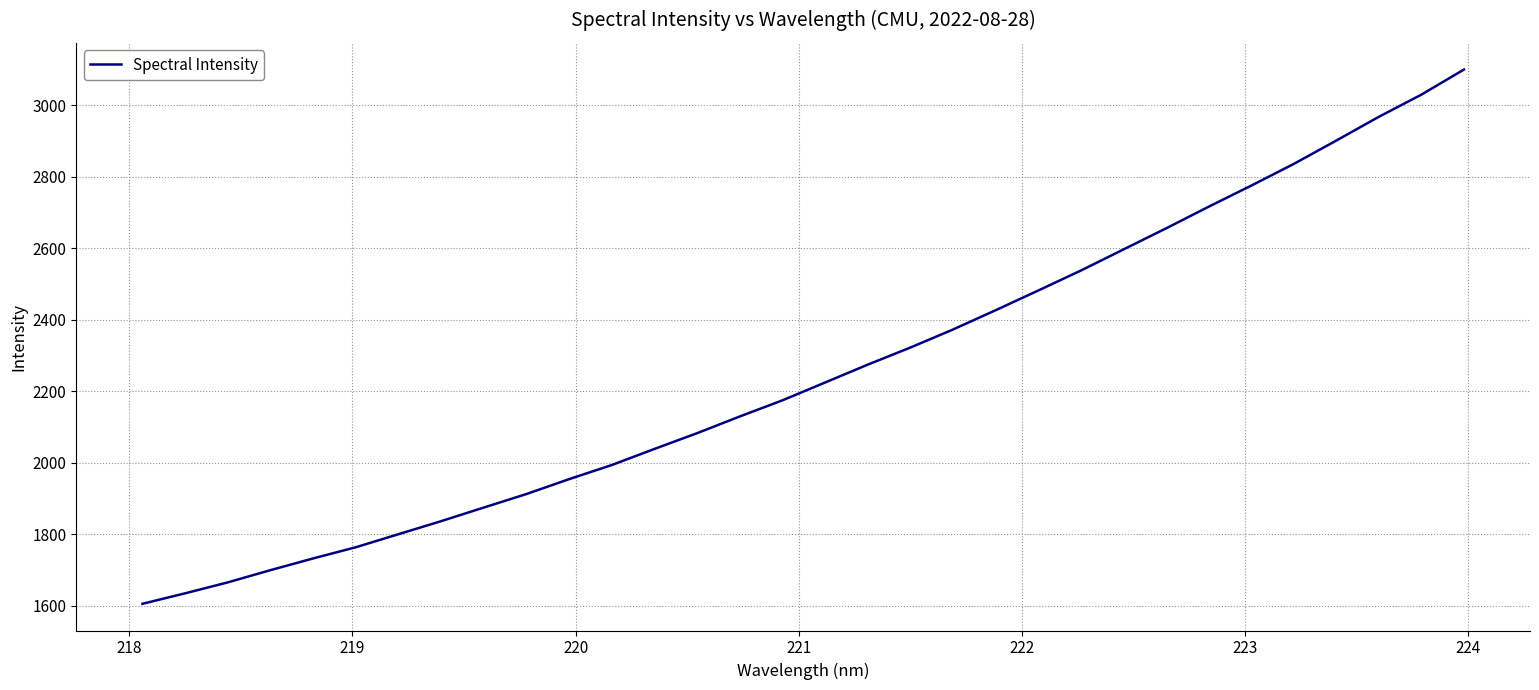

What is the maximum value shown in the chart?

3100.3